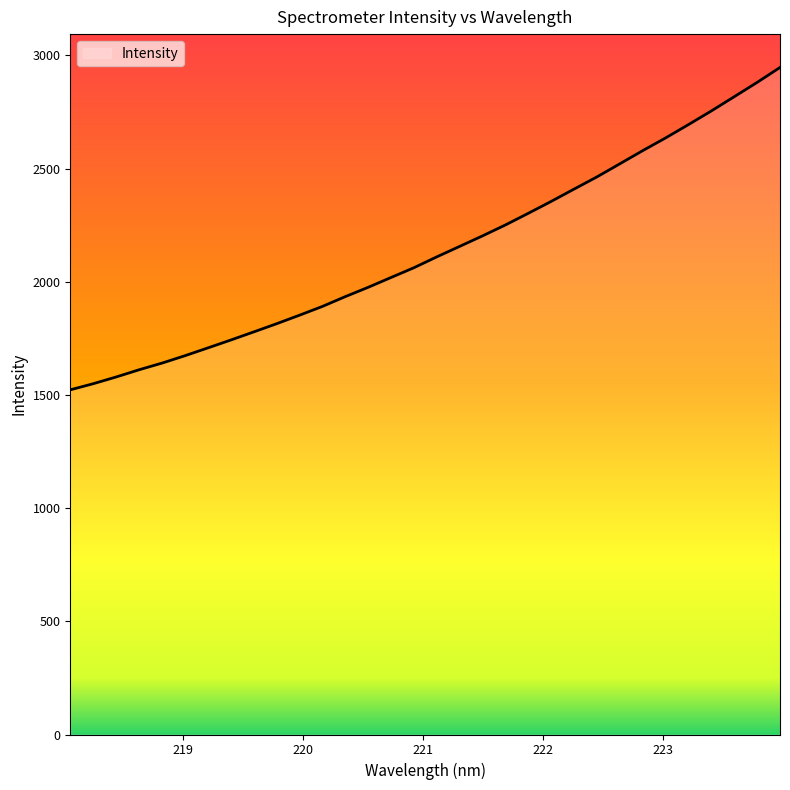

What is the difference between the maximum and minimum values?

1424.1